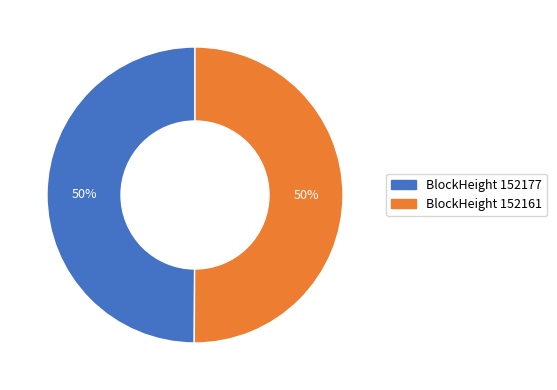

Is it true that BlockHeight 152161 is 50% of the pie?

True